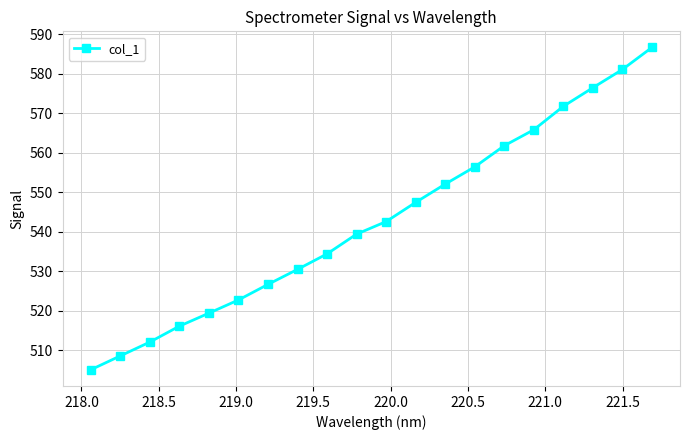

What is the value of the 13th point from the left?

552.1